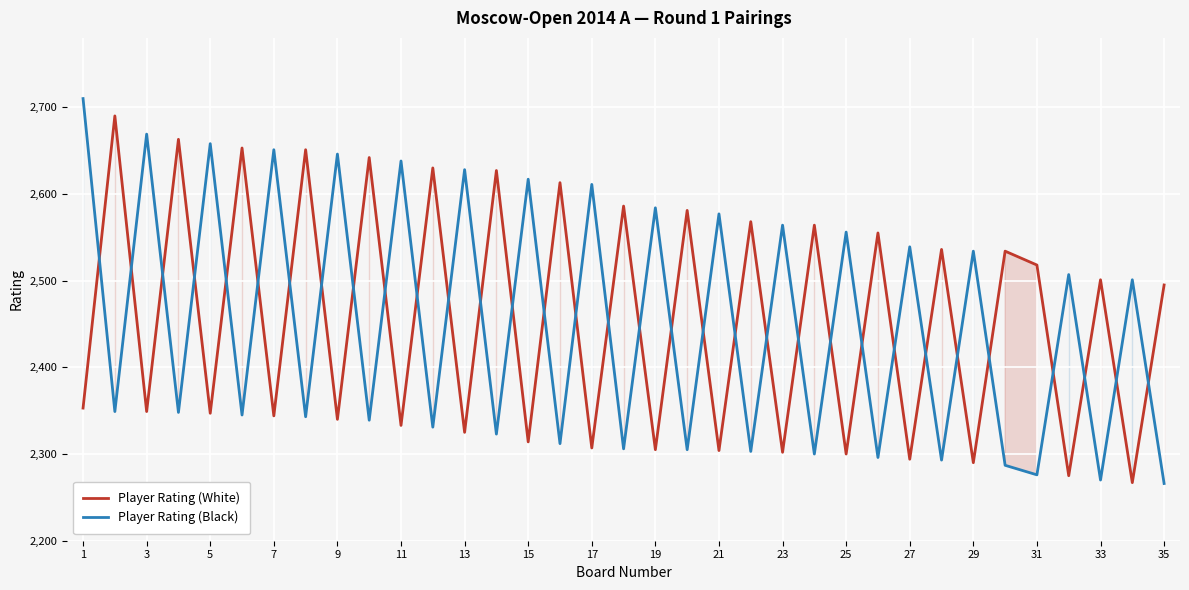

What are all the series names shown in the legend?

Player Rating (White), Player Rating (Black)